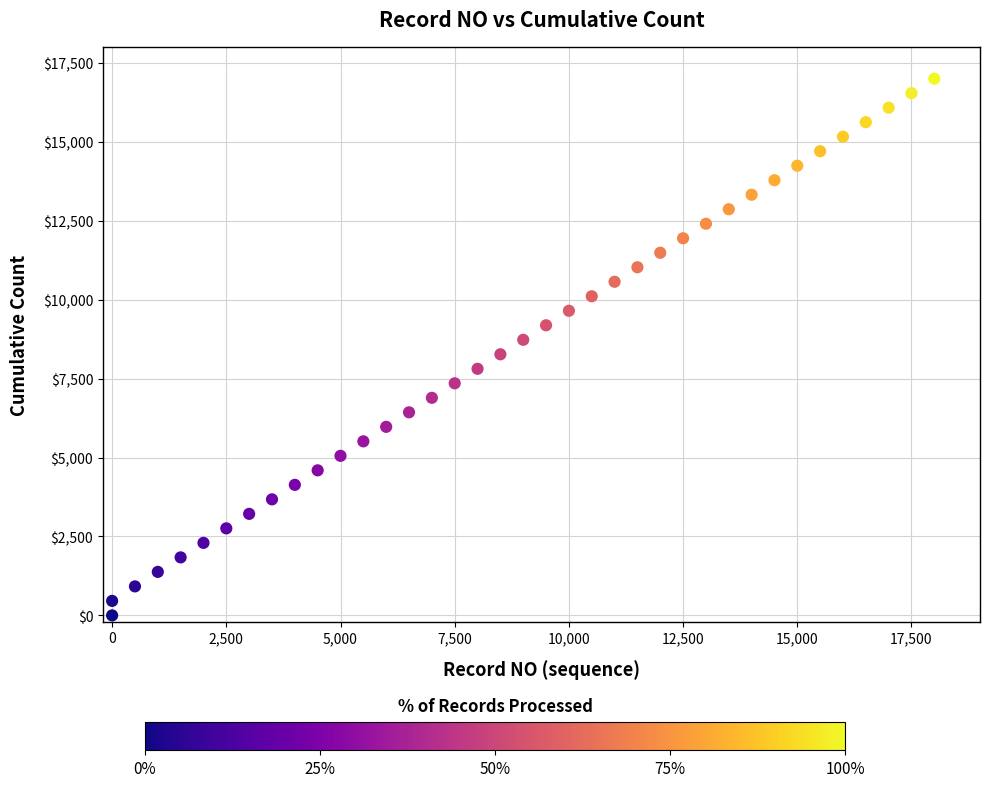

What is the range of Y values (max minus min)?

17000.0